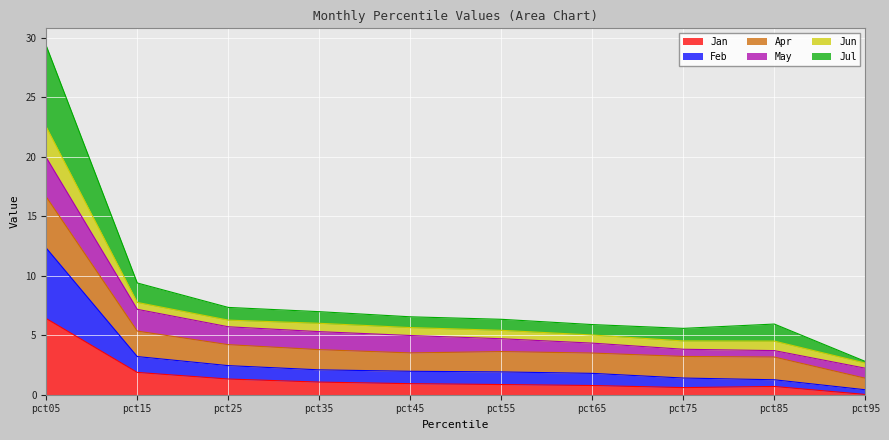

What is the sum of the Jan values at pct85 and pct45?

1.6